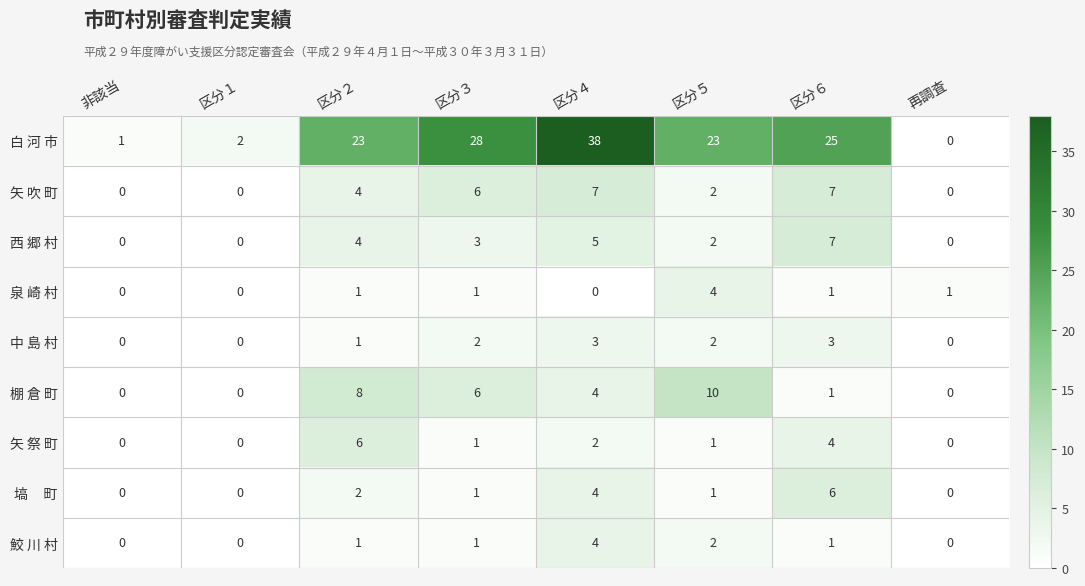

How many distinct data groups are displayed?

9